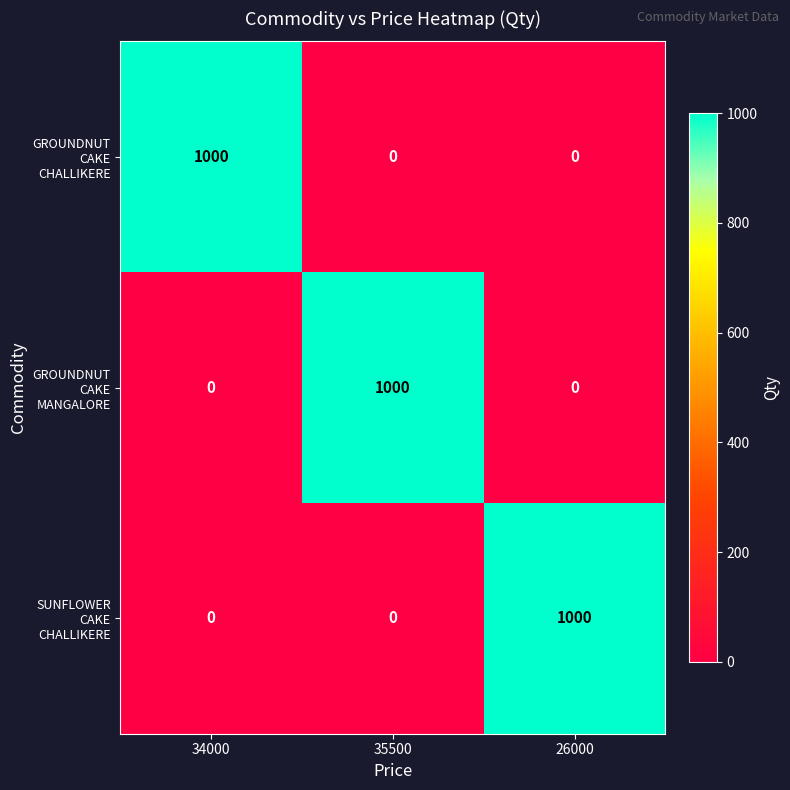

At how many categories does at least one series exceed 690?

3